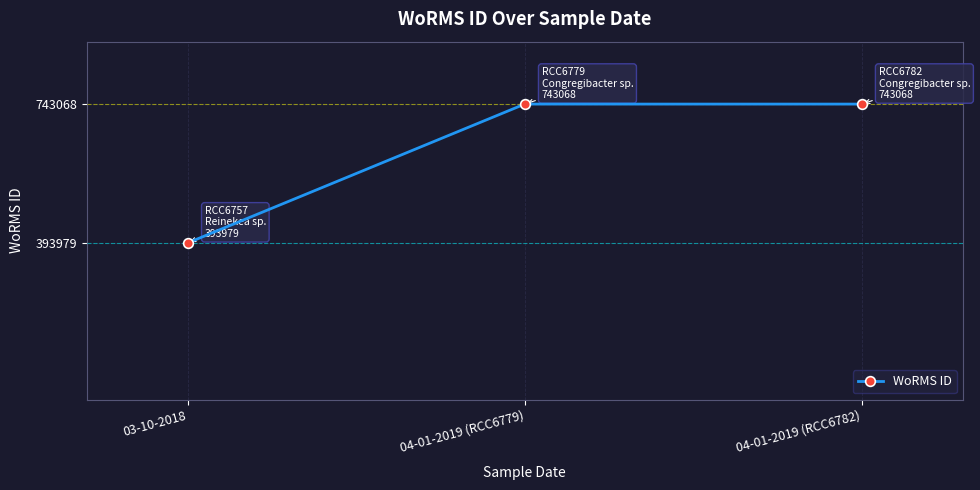

Is this an area chart (filled region under the line)?

No